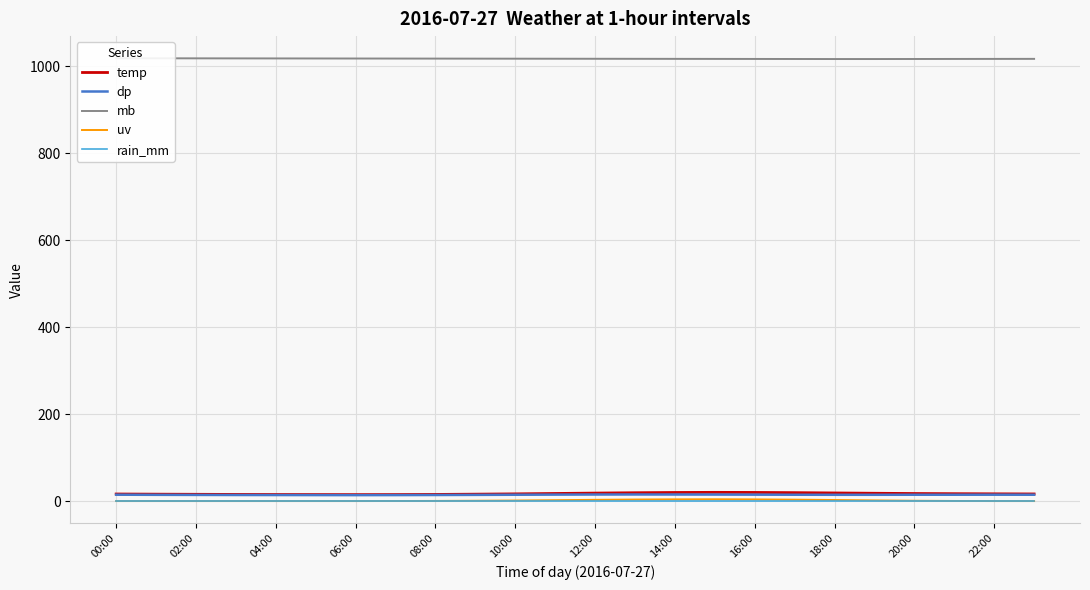

The value of uv at 00:00 is 0.0. True or false?

True